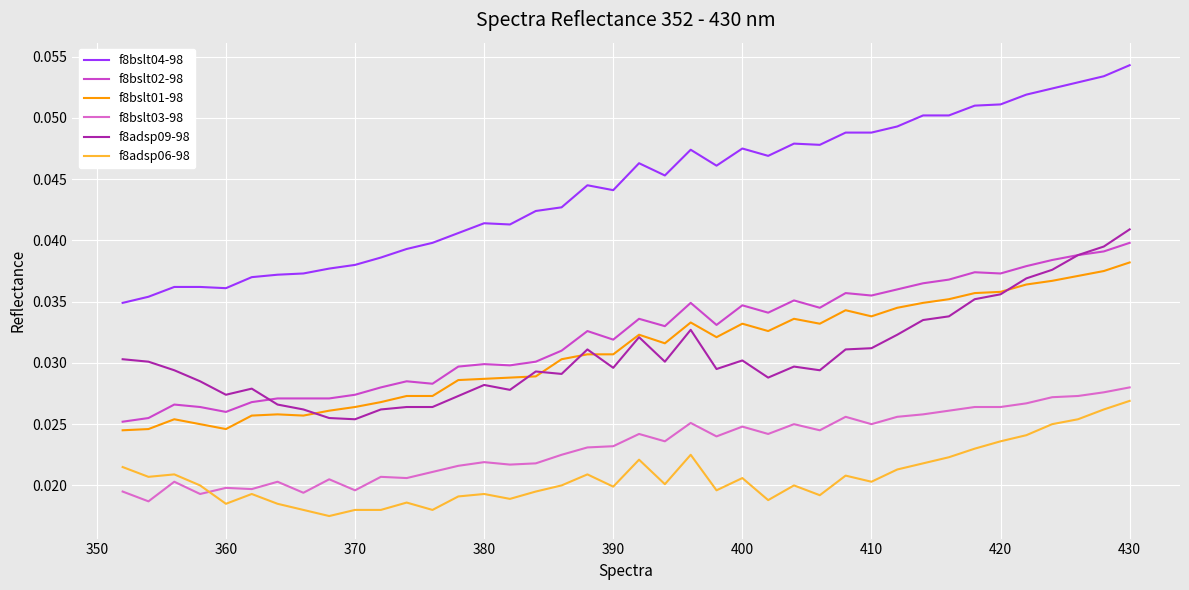

Is this an area chart (filled region under the line)?

No